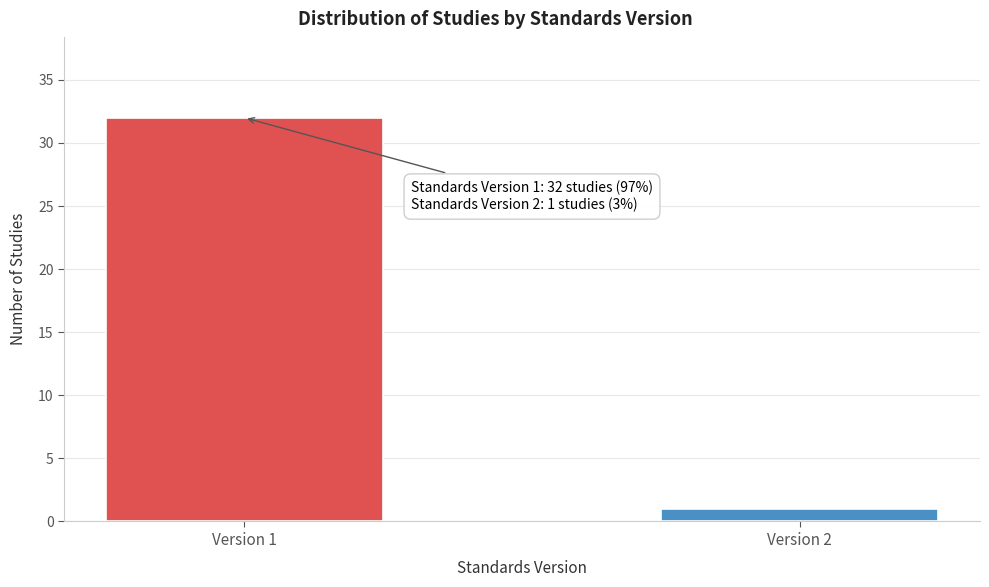

Reading right to left, list all the values displayed in this chart.

Version 2=1	Version 1=32